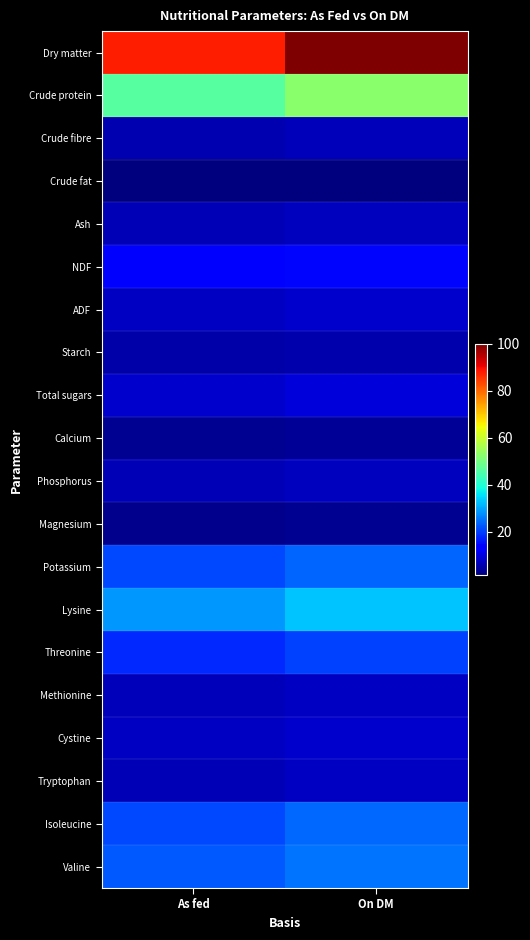

Which label corresponds to the smallest value in the chart?

As fed